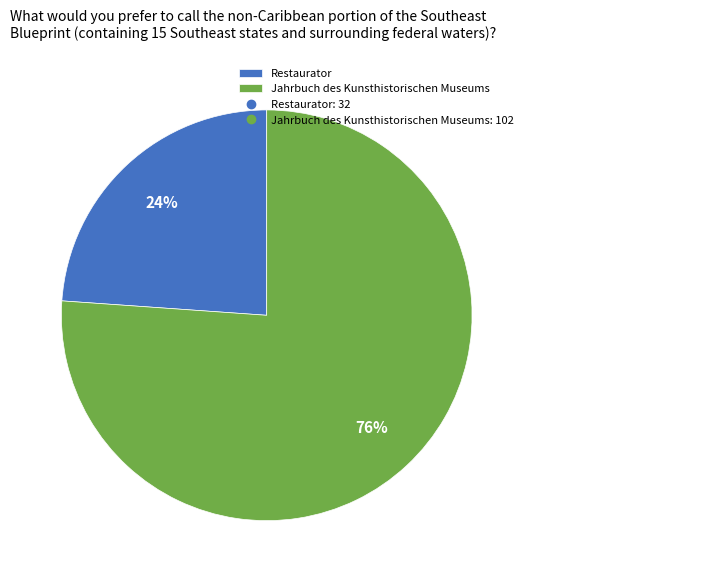

Which category accounts for the majority?

Jahrbuch des Kunsthistorischen Museums